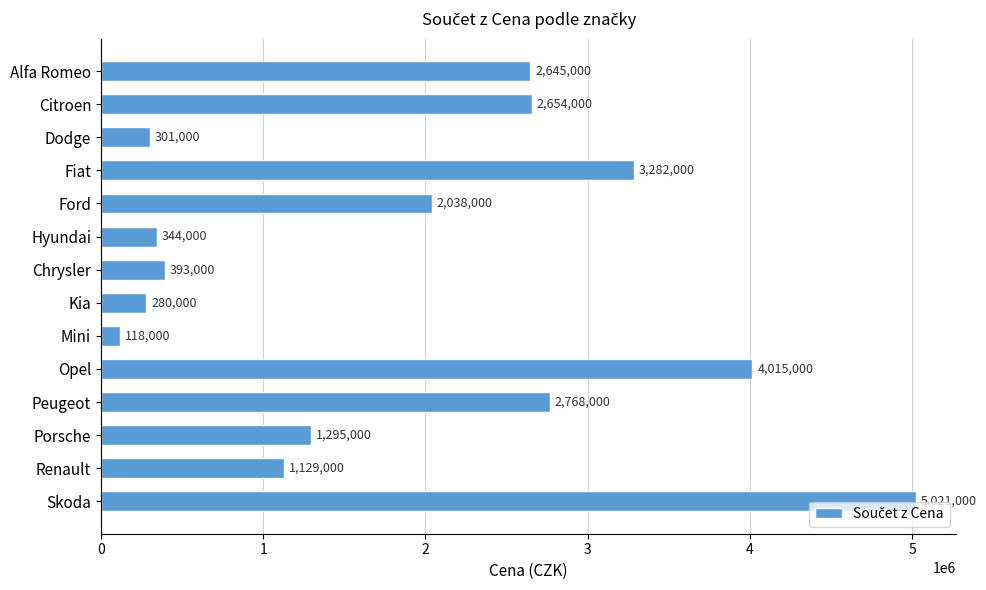

The value at Fiat is 3282000. True or false?

True